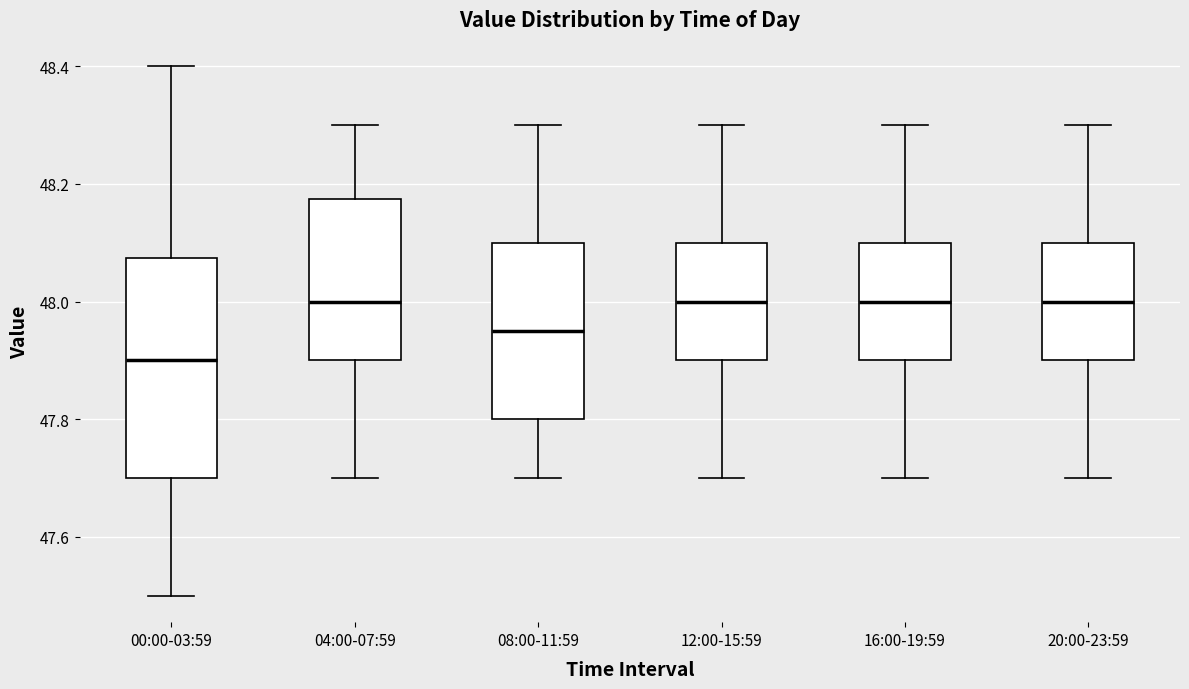

Which box has the lowest median line?

00:00-03:59